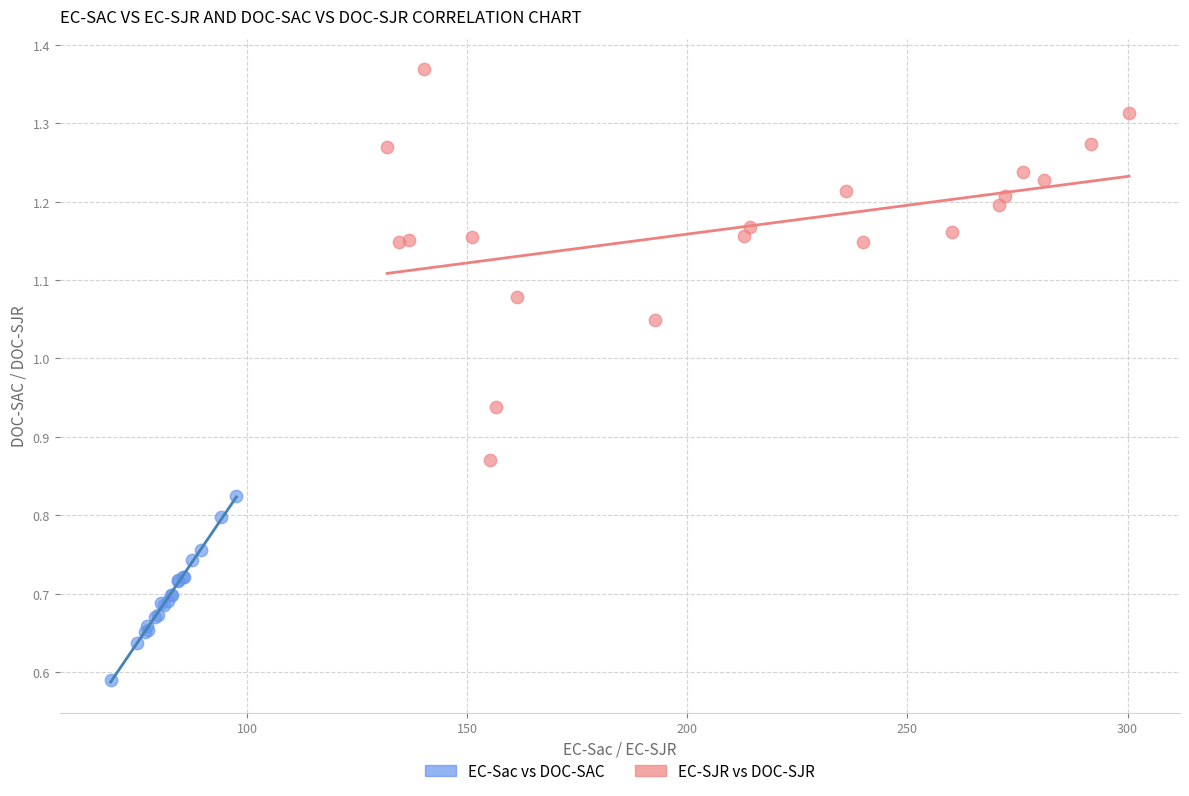

Which series contains the lowest Y value?

EC-Sac vs DOC-SAC